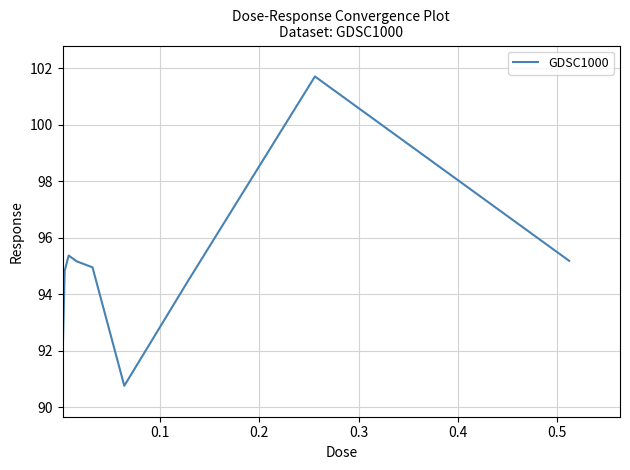

What is the difference between the maximum and minimum values?

10.9